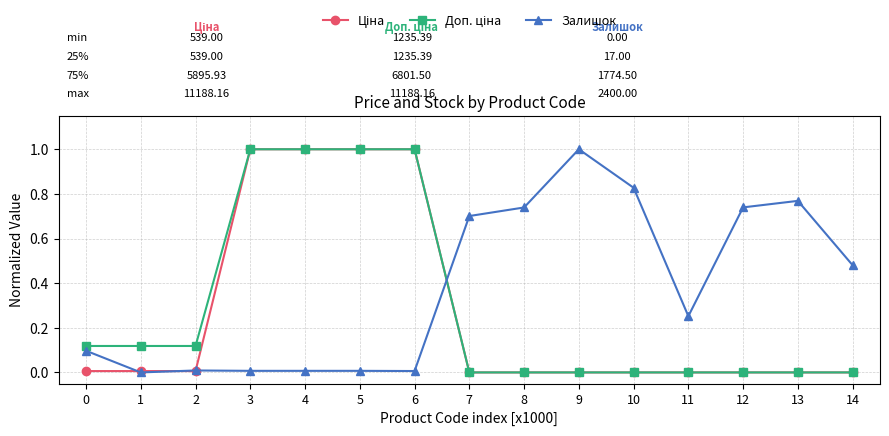

What is the maximum value shown in the chart?

1.0